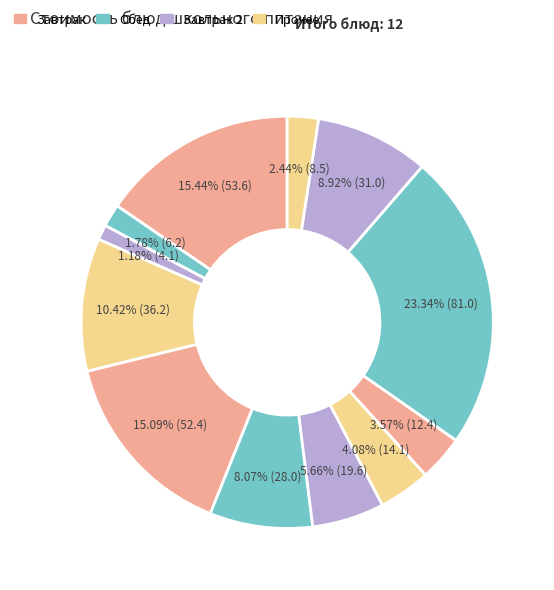

How many segments does this pie chart have?

12